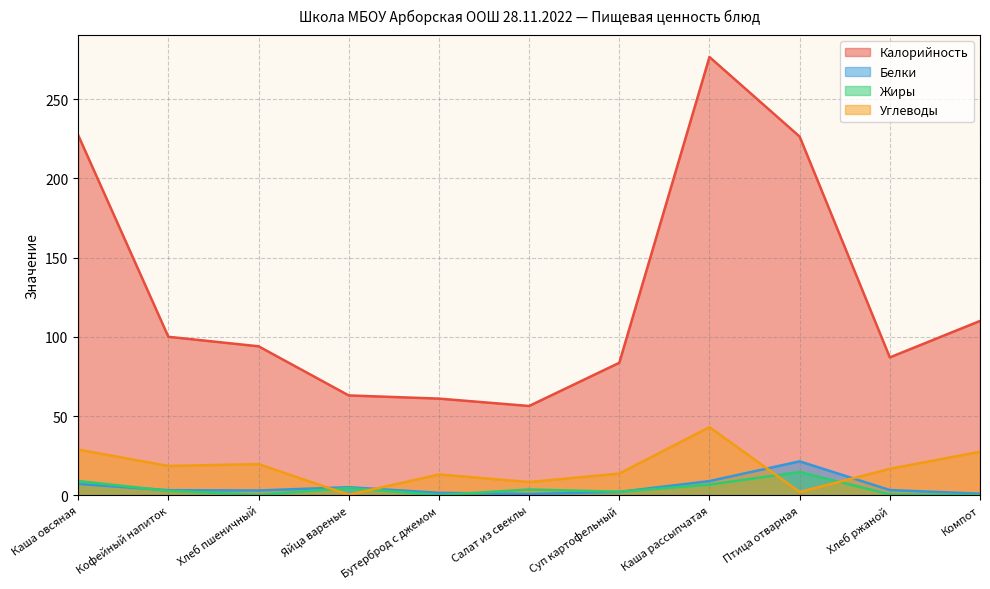

Read the Белки value at Бутерброд с джемом.

1.5